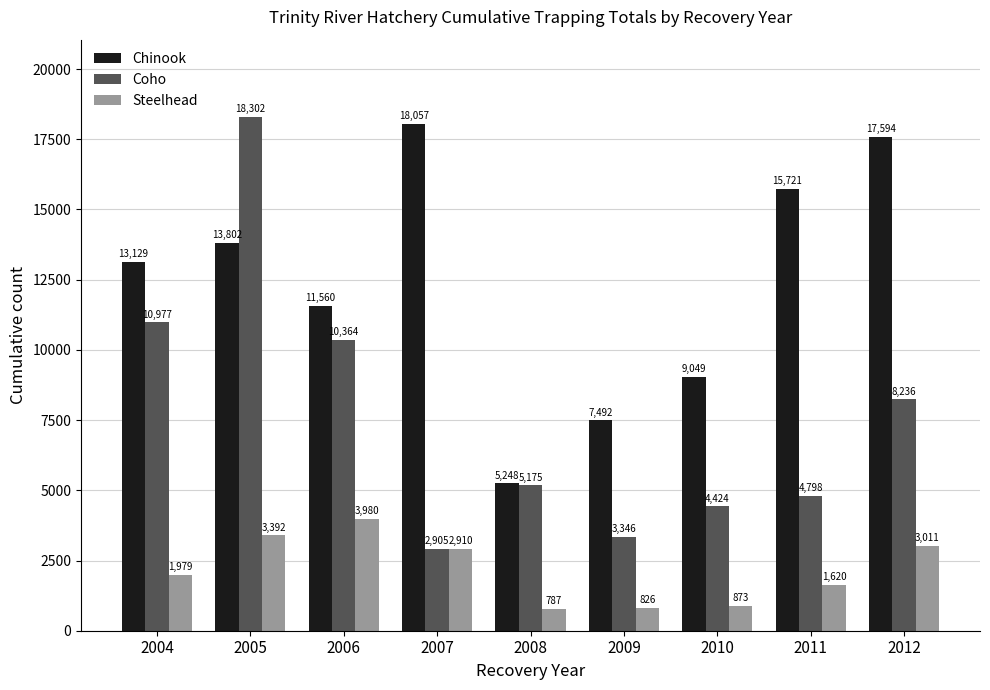

Which series has the widest spread of values?

Coho